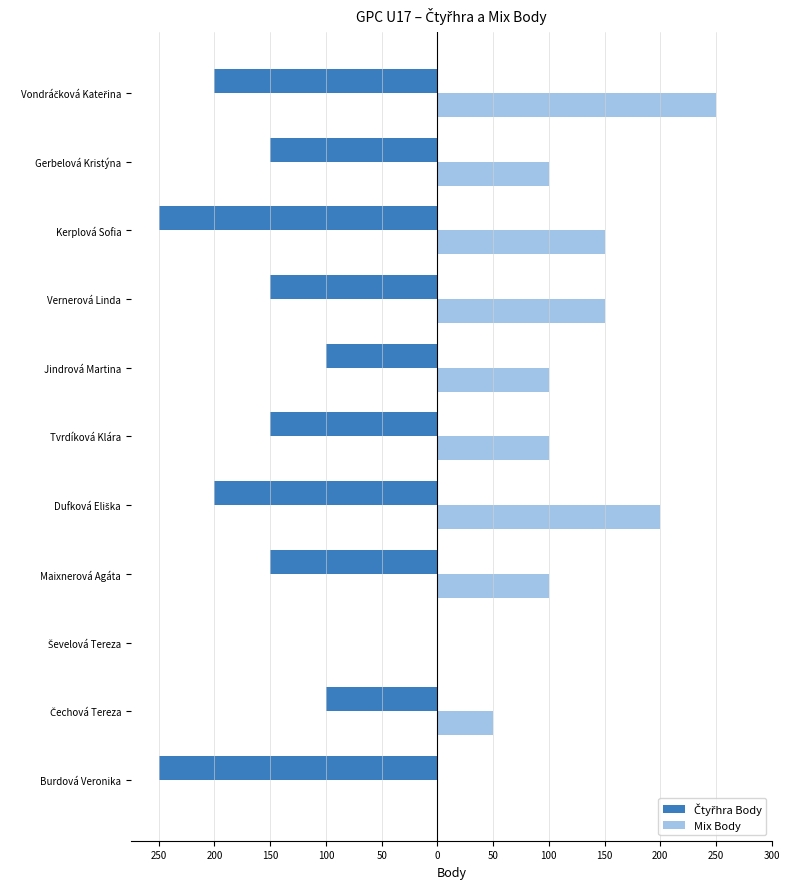

What are all the series names shown in the legend?

Čtyřhra Body, Mix Body